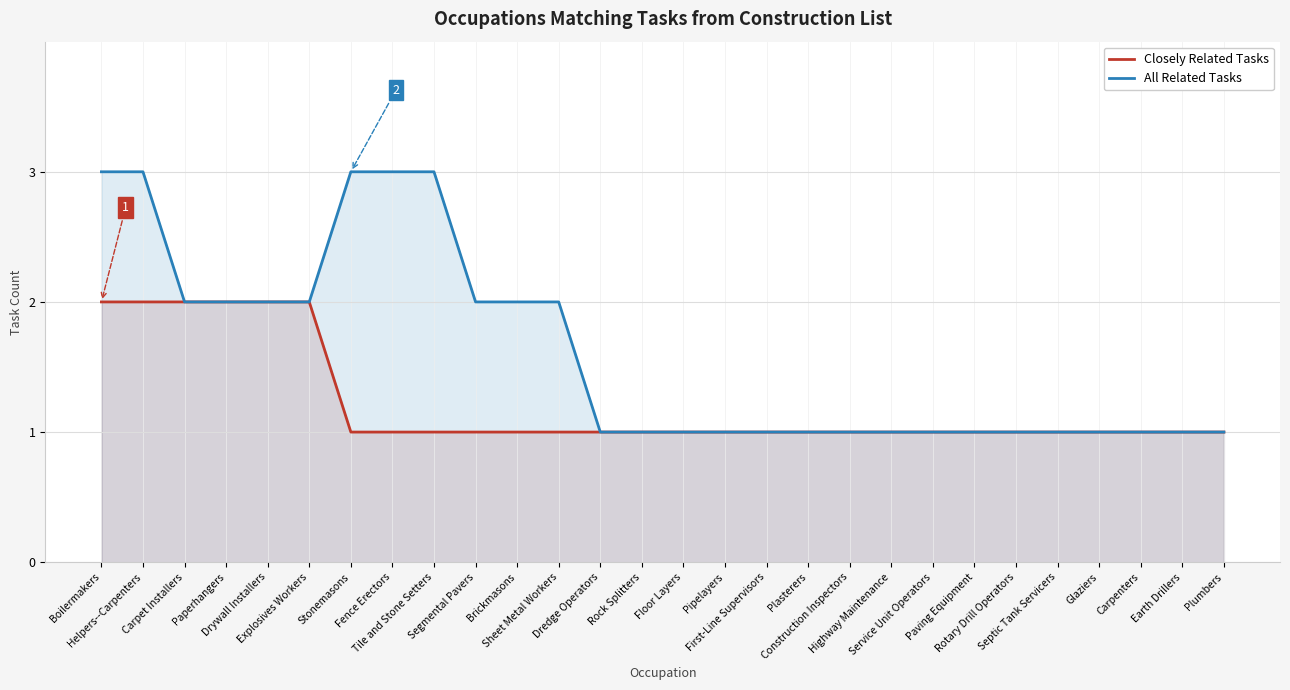

Count the All Related Tasks values in the range 1 to 2.

23